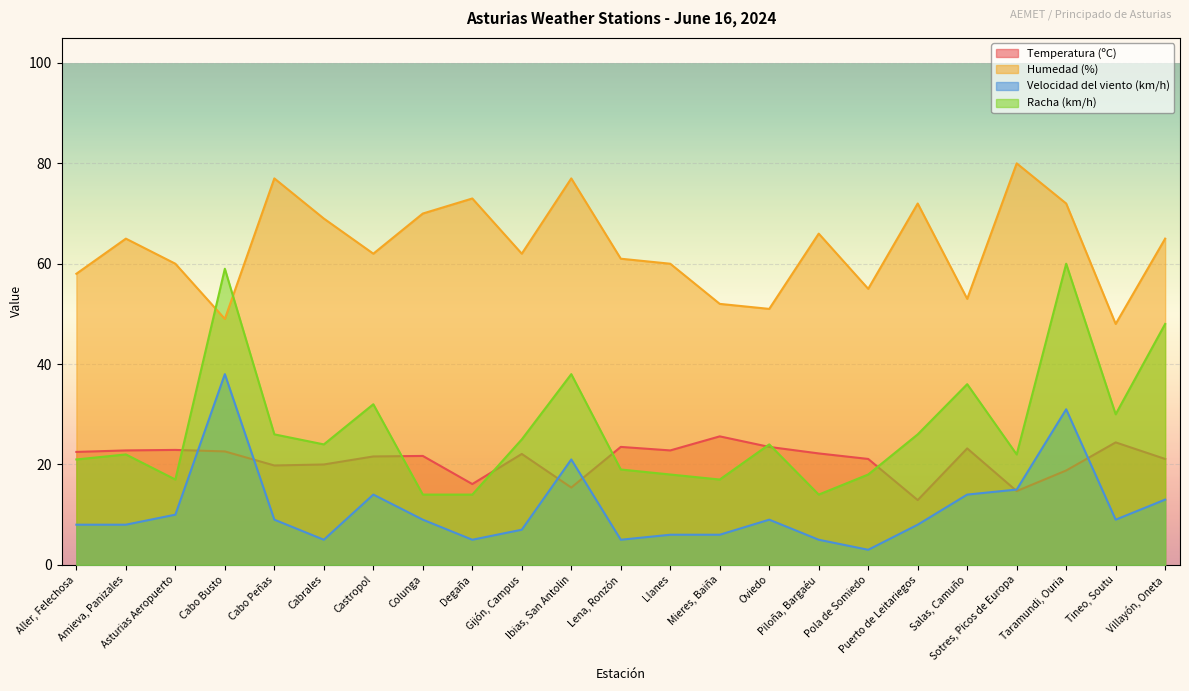

True or false: Racha (km/h) has more than 1 points higher than both neighbors.

True